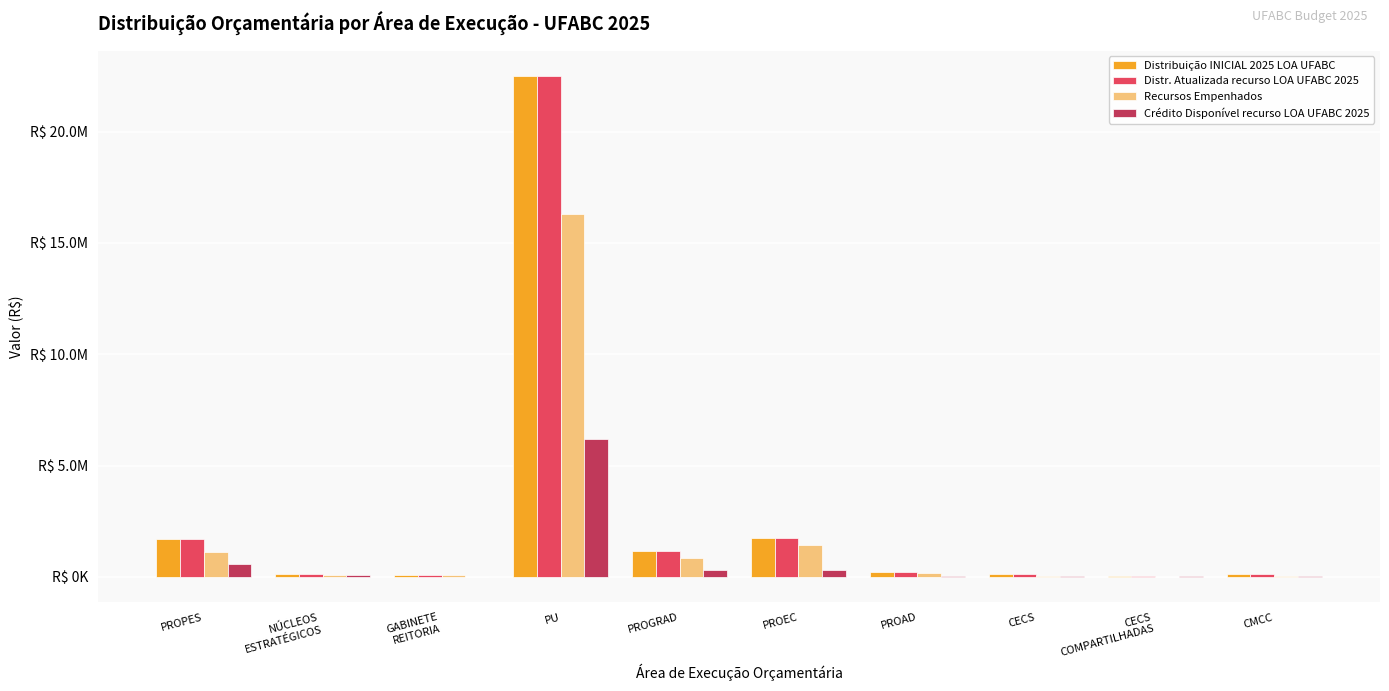

Are the bars grouped side by side (vs. stacked)?

Yes